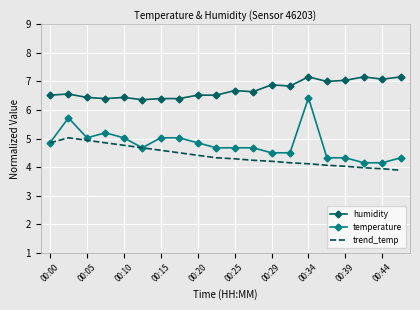

True or false: temperature and humidity intersect in this chart.

False